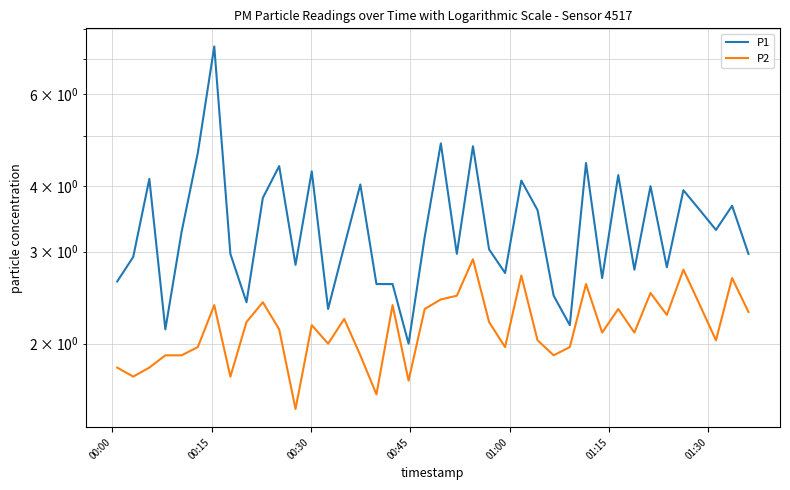

Which series has the largest total across all categories?

P1